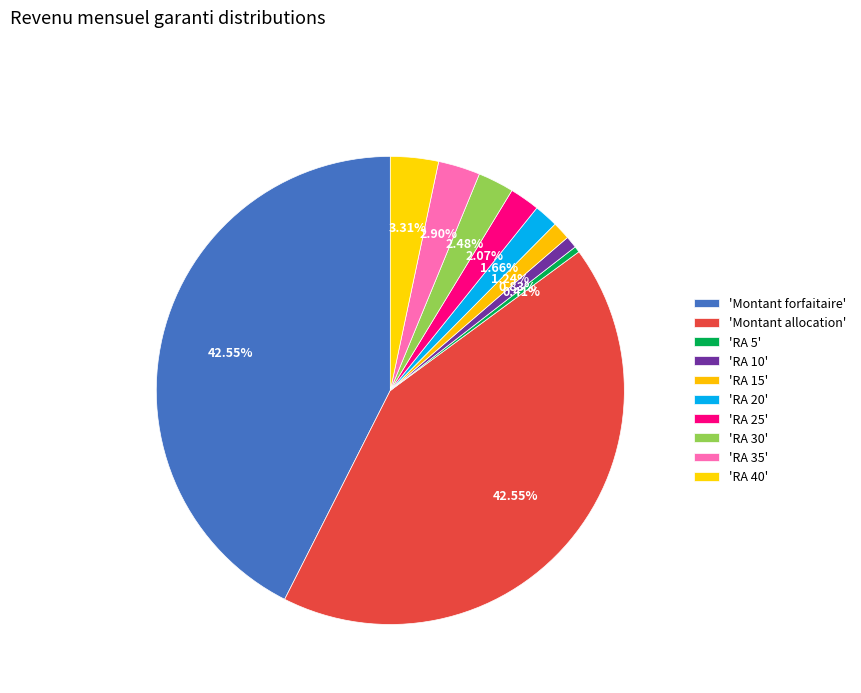

How many slices are in this pie chart?

10